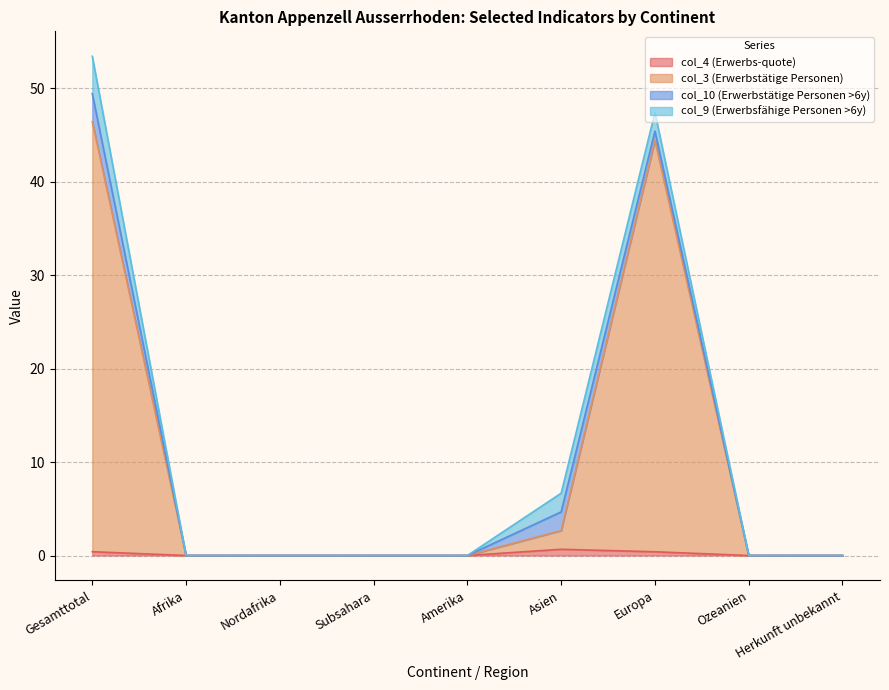

What position from the right is Nordafrika?

7